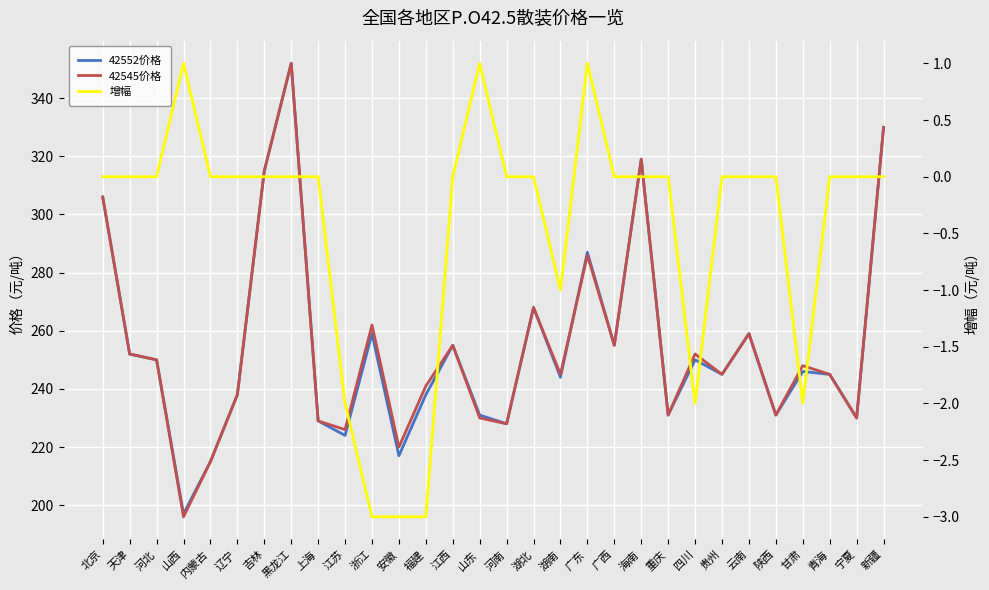

The 42545价格 series shows 252 at 四川. True or false?

True